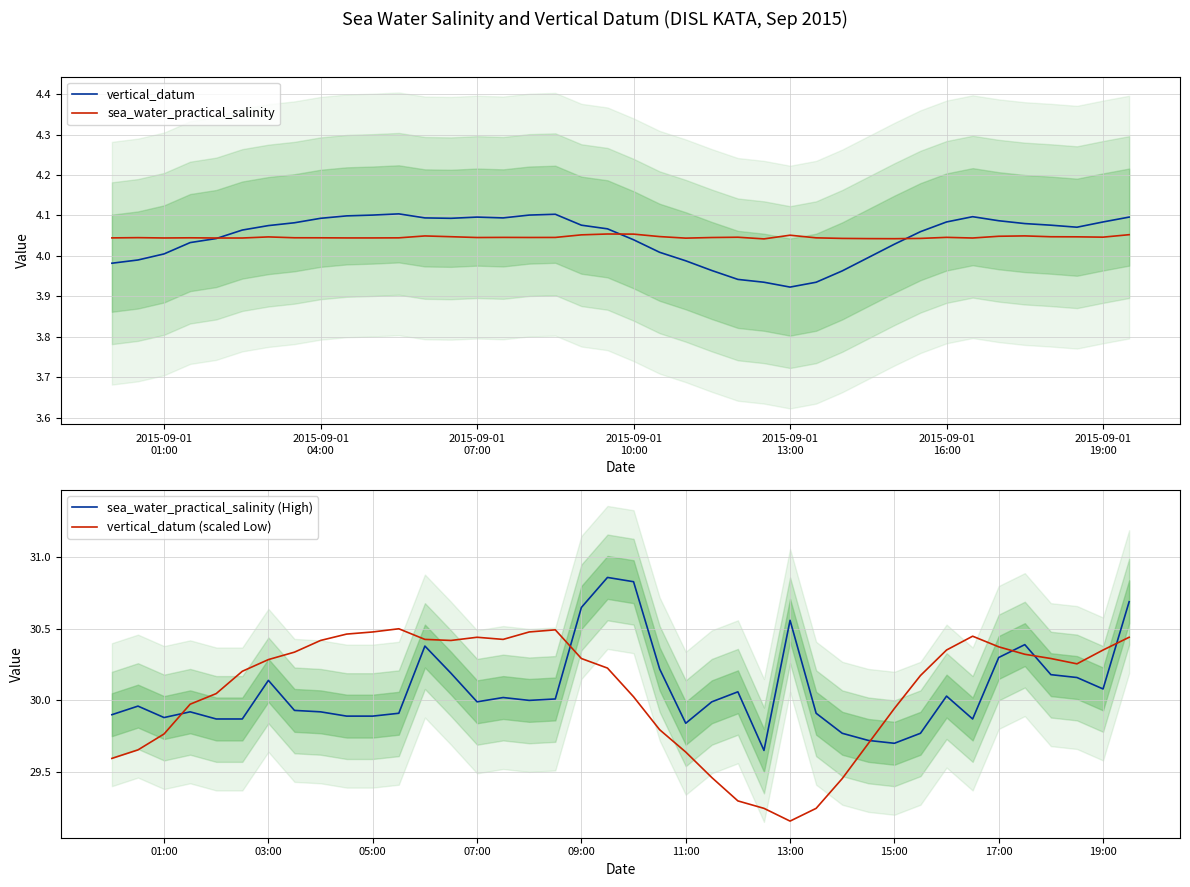

Which series has the largest total across all categories?

sea_water_practical_salinity (High)